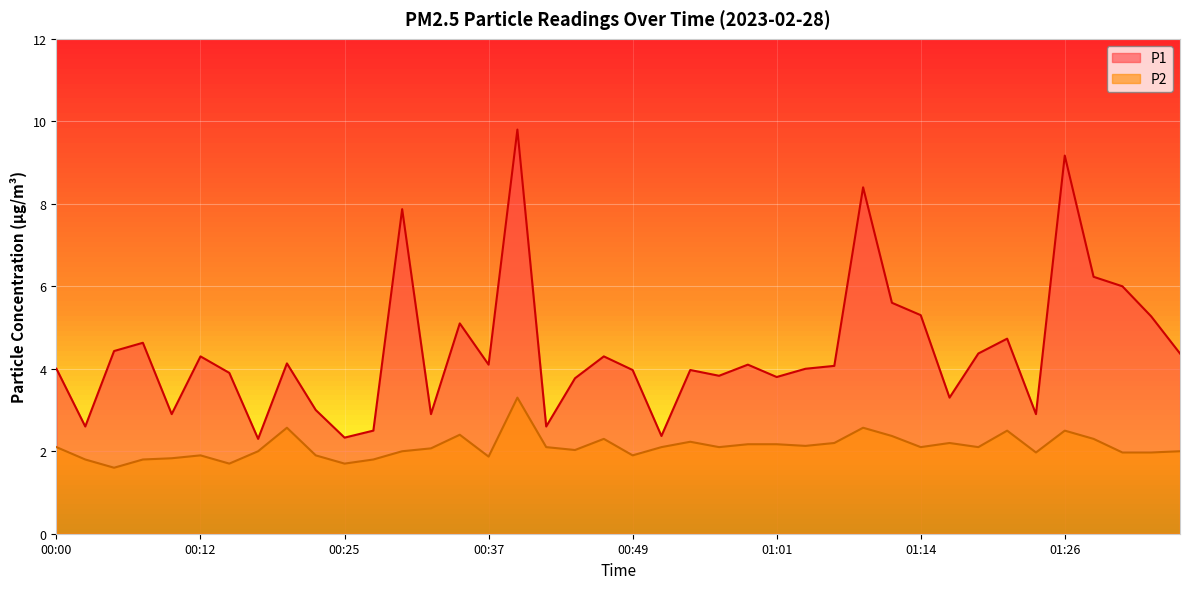

True or false: P1 has a value of 4.0 at 00:49.

True